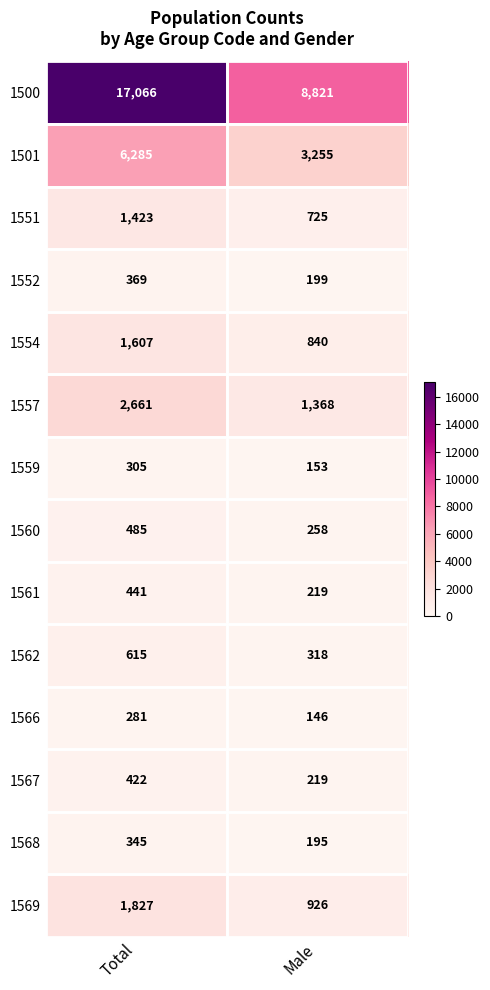

What is the difference between the maximum and minimum values in the 1557 series?

1293